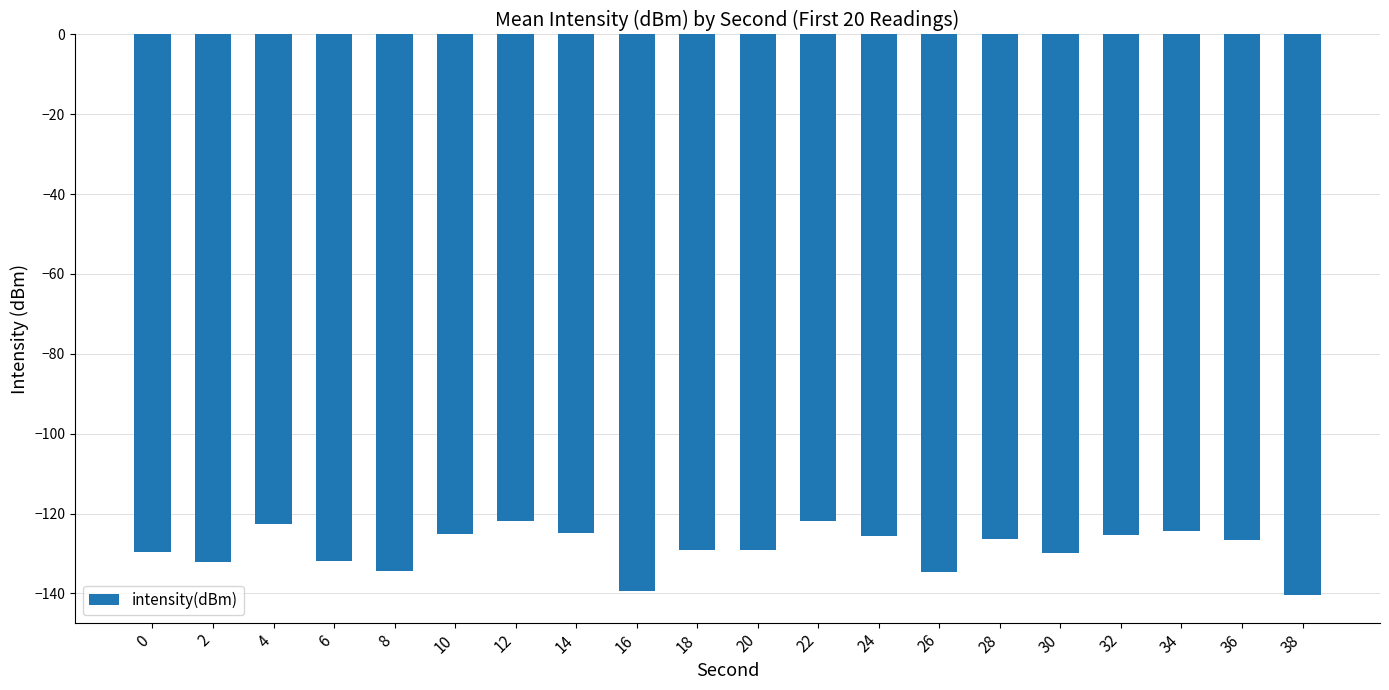

What is the difference between the maximum and minimum values?

18.5